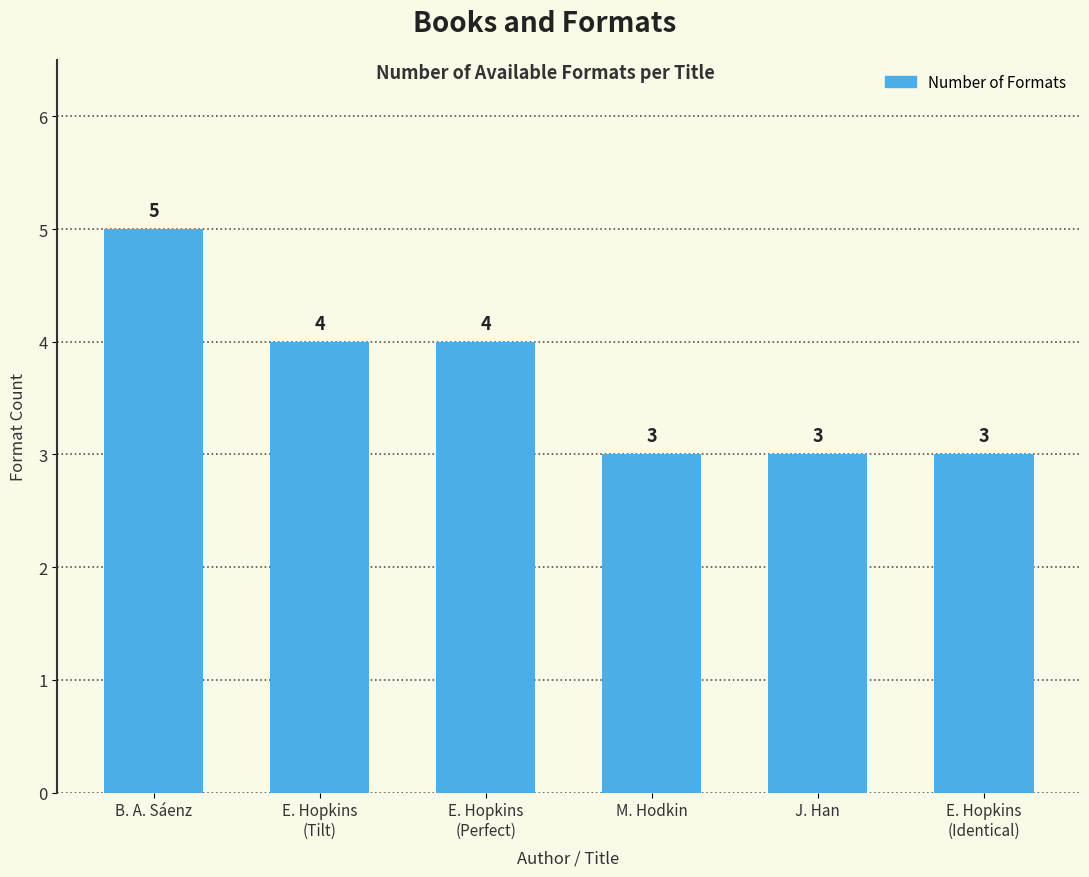

What is the average value?

4